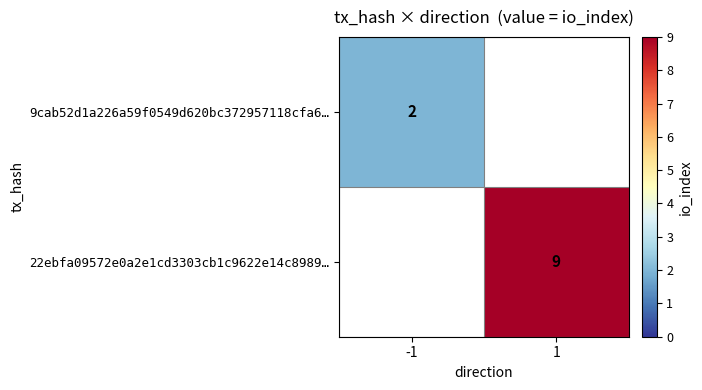

True or false: 22ebfa09572e0a2e1cd3303cb1c9622e14c8989… has a value of 6 at 1.

False